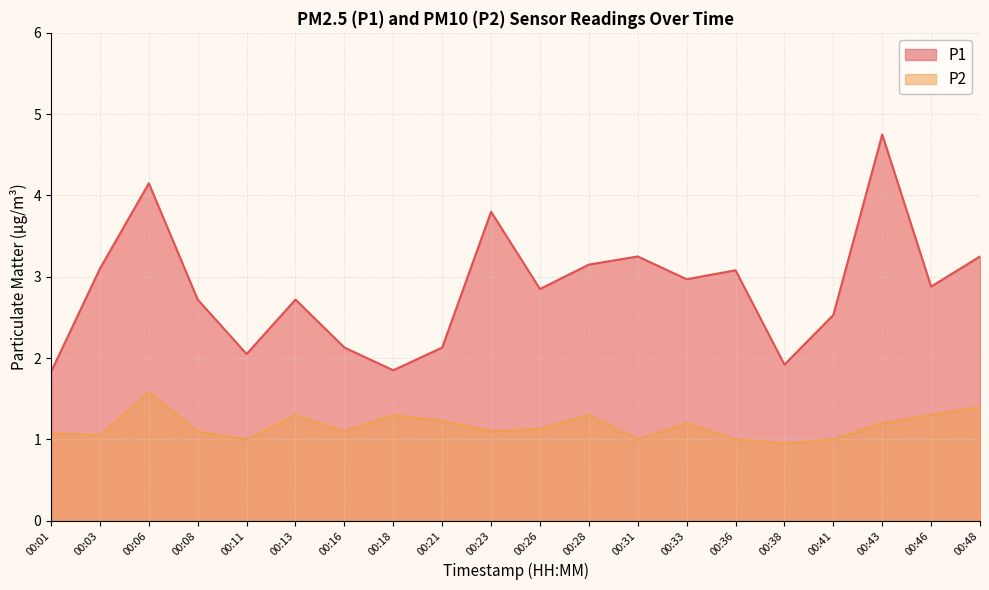

Count the number of data series in this chart.

2